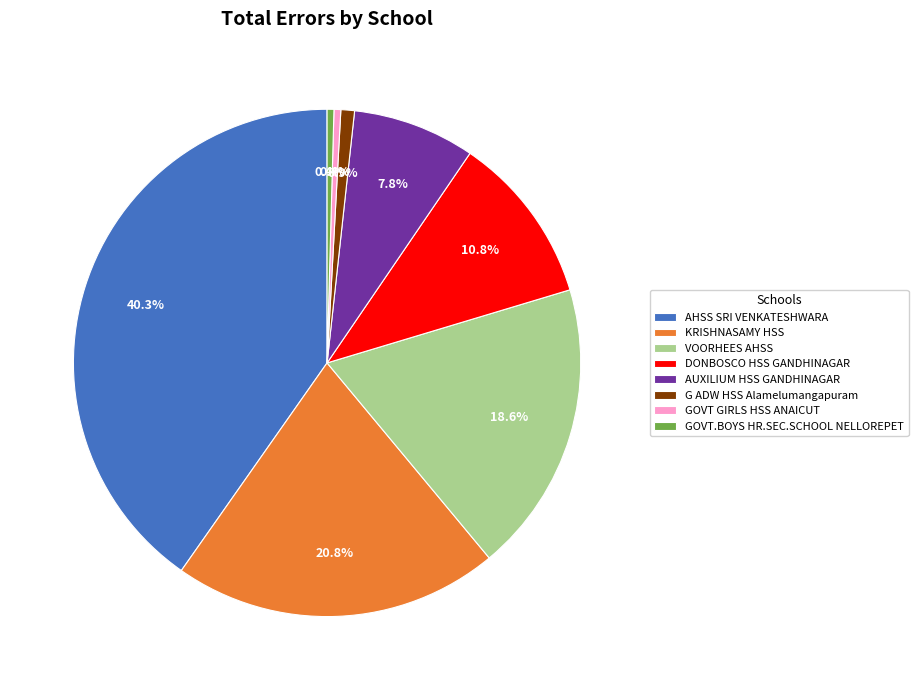

To the nearest percent, what is the combined percentage of GOVT.BOYS HR.SEC.SCHOOL NELLOREPET and GOVT GIRLS HSS ANAICUT?

1%